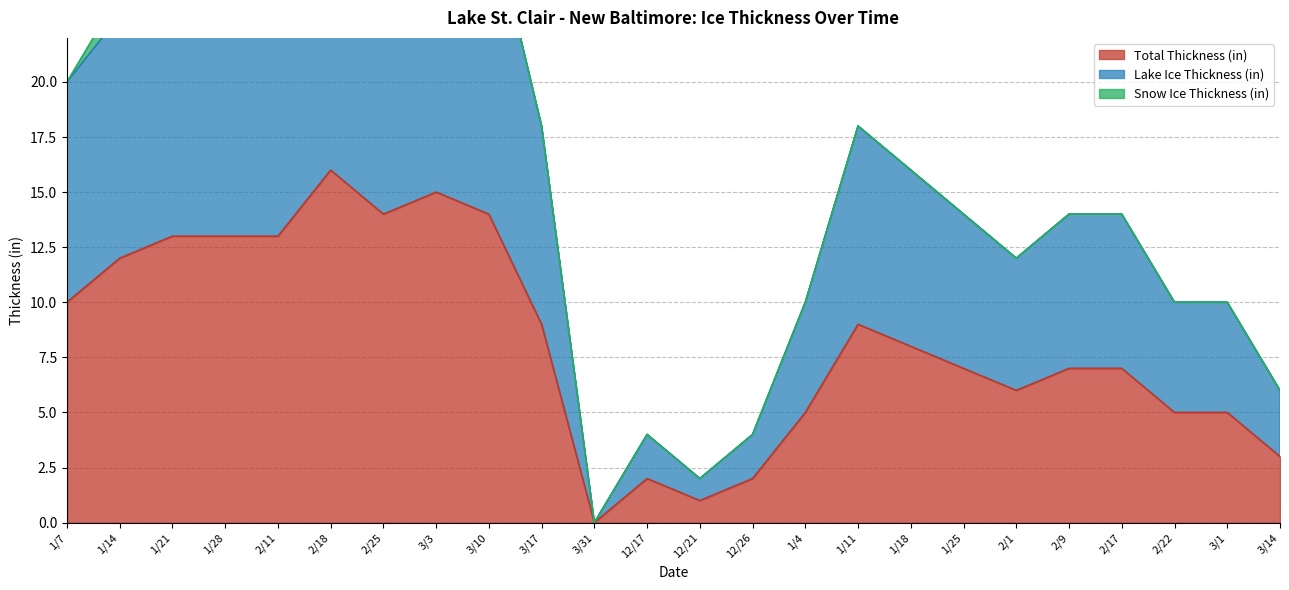

The Total Thickness (in) series shows -7 at 3/31. True or false?

False